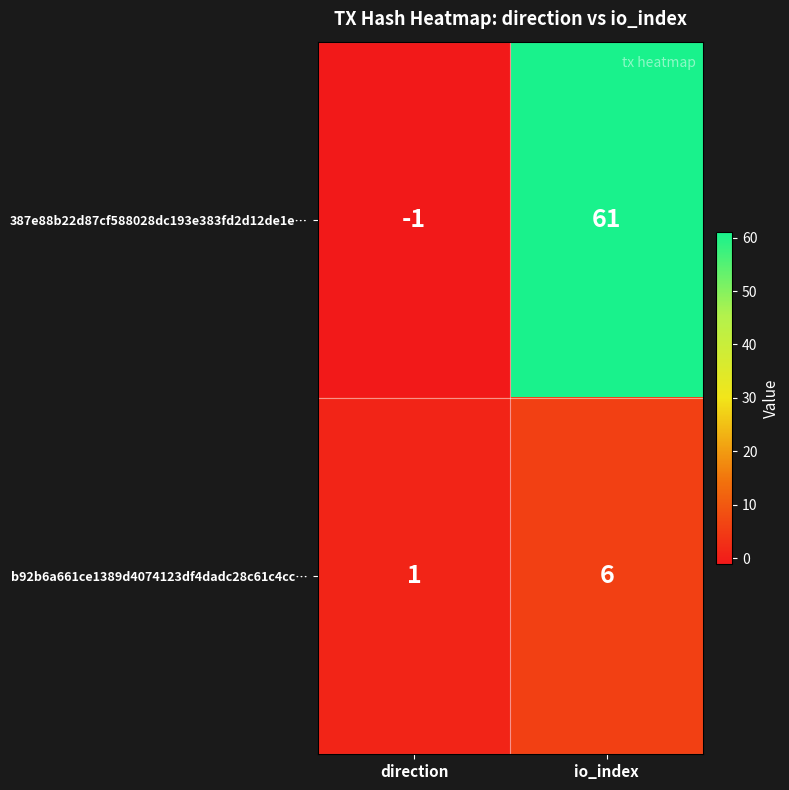

The value of 387e88b22d87cf588028dc193e383fd2d12de1e… at io_index is 41. True or false?

False